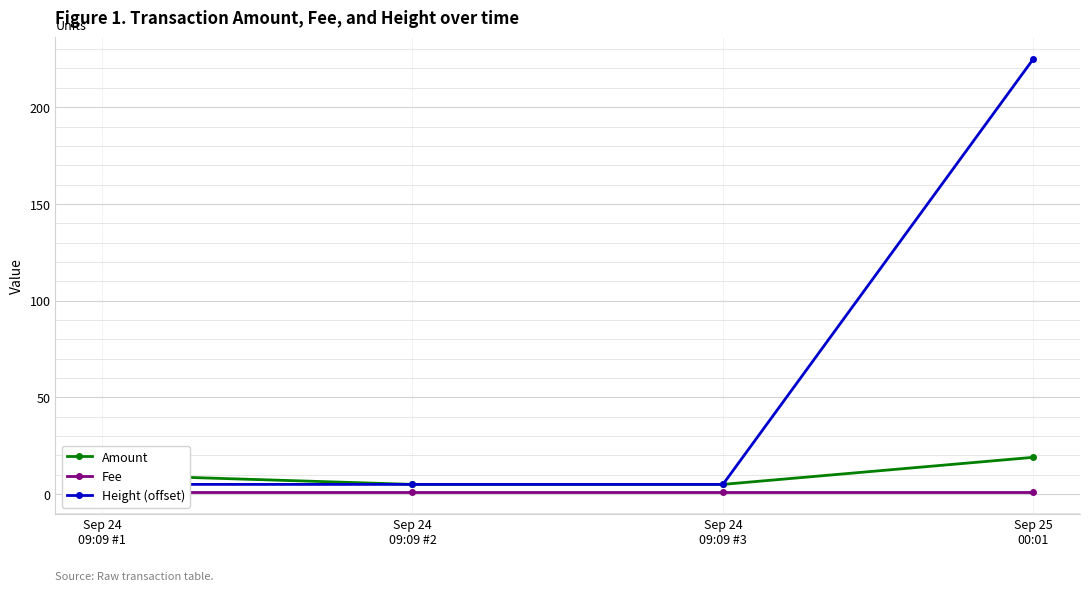

What is the smallest value displayed?

1